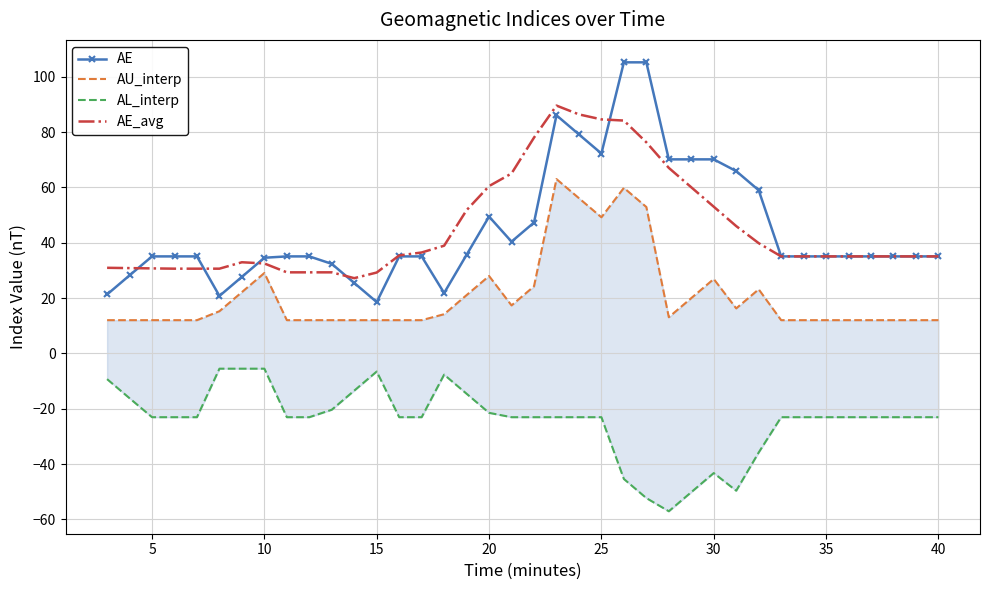

True or false: AE_avg has a value of 32.5 at 10.

True